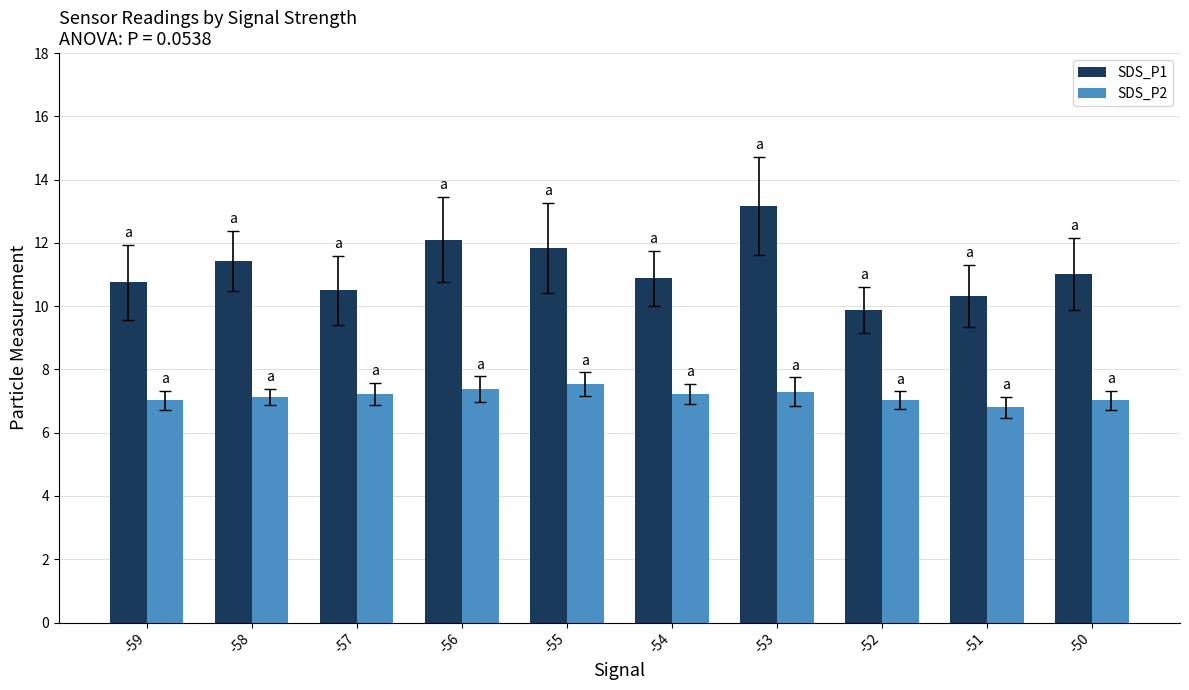

True or false: SDS_P1 has a value of 10.5 at -57.

True